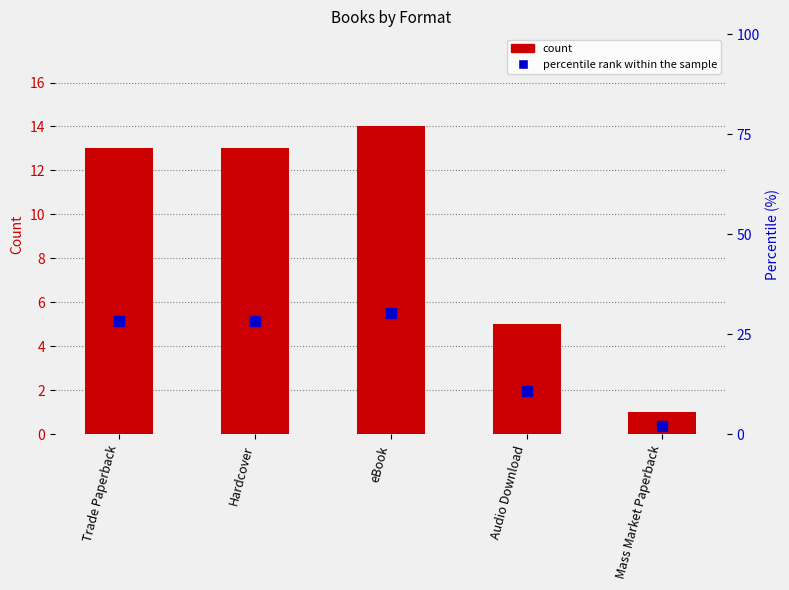

Reading right to left, transcribe all the data shown in this chart.

count: 1.0	5.0	14.0	13.0	13.0
percentile rank within the sample: 2.2	10.9	30.4	28.3	28.3